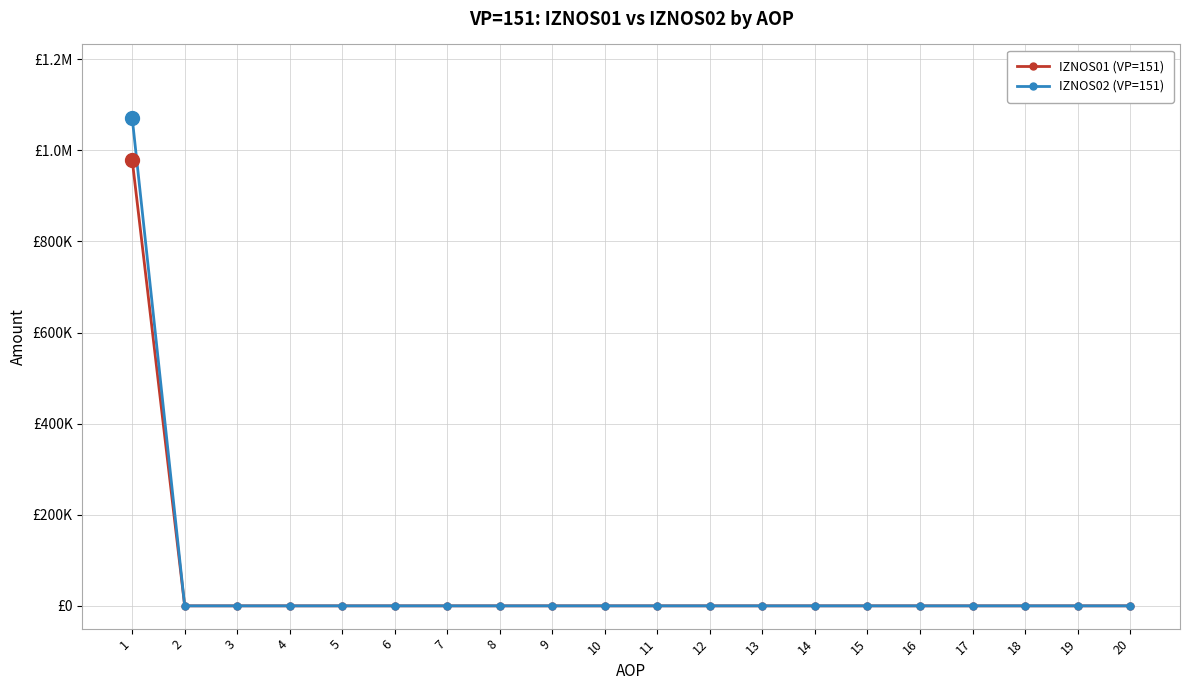

What is the difference between the maximum and minimum values in the IZNOS02 (VP=151) series?

1071707.5